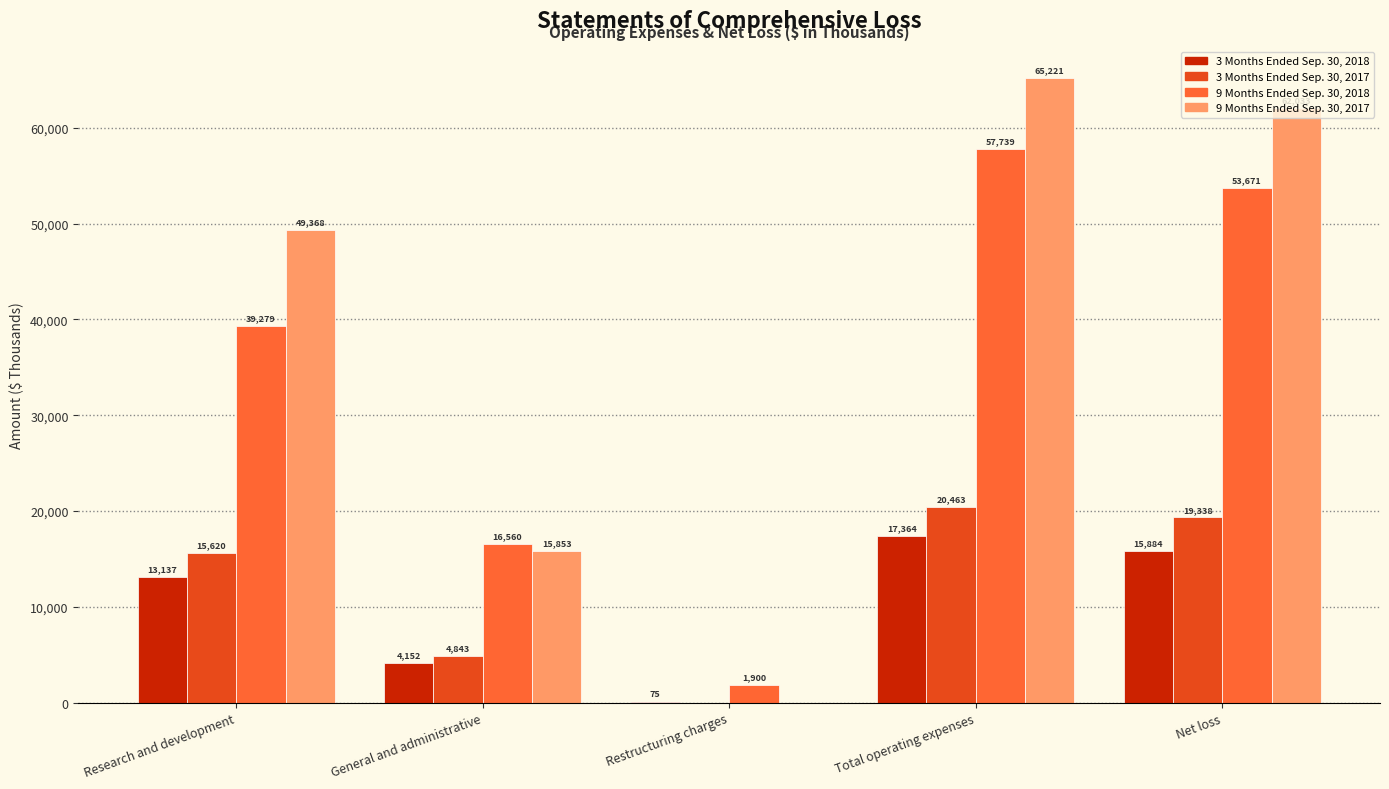

Between Research and development and Net loss, which series saw the biggest shift?

9 Months Ended Sep. 30, 2018